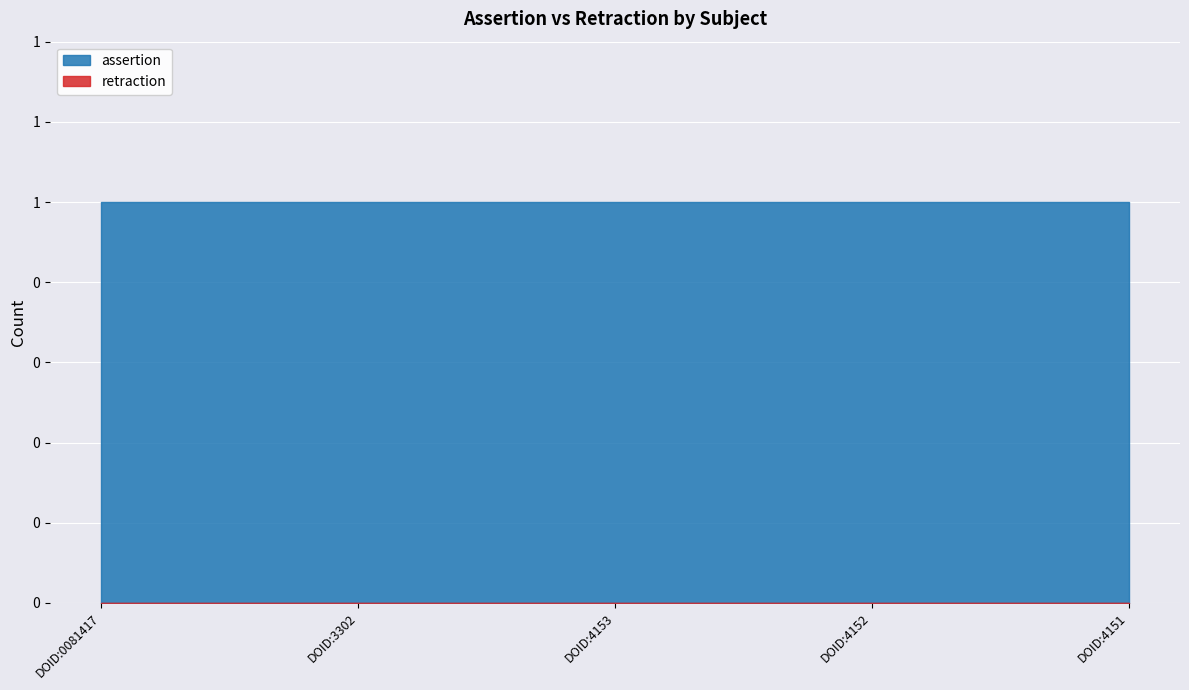

What are all the series names shown in the legend?

assertion, retraction